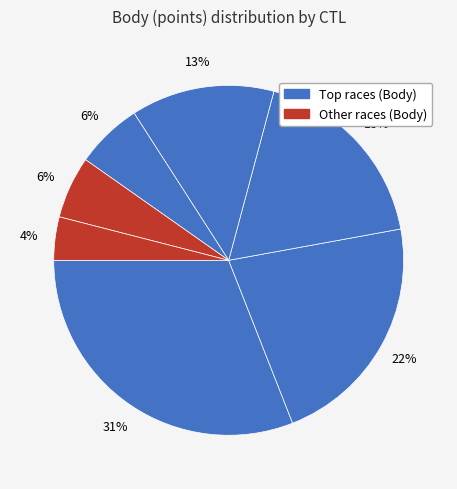

How many slices are in this pie chart?

7